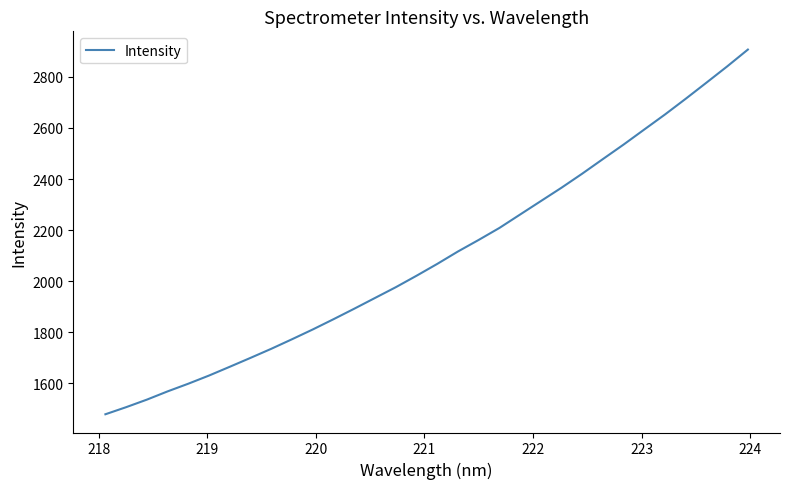

What is the maximum value shown in the chart?

2906.6